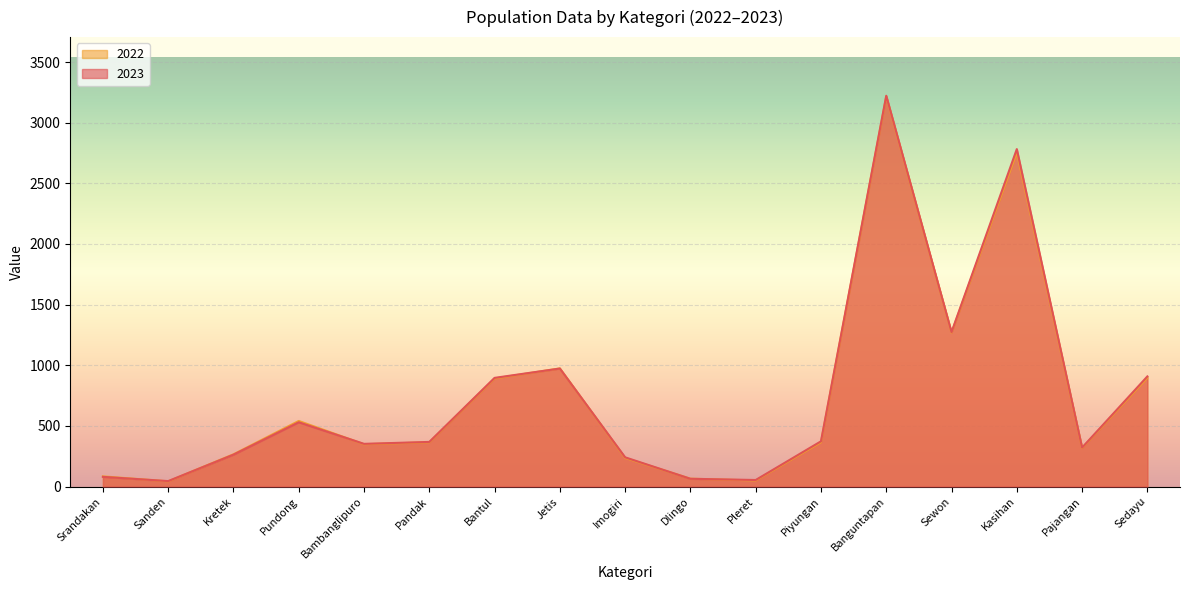

Rank the series by their average value, from highest to lowest.

2023, 2022